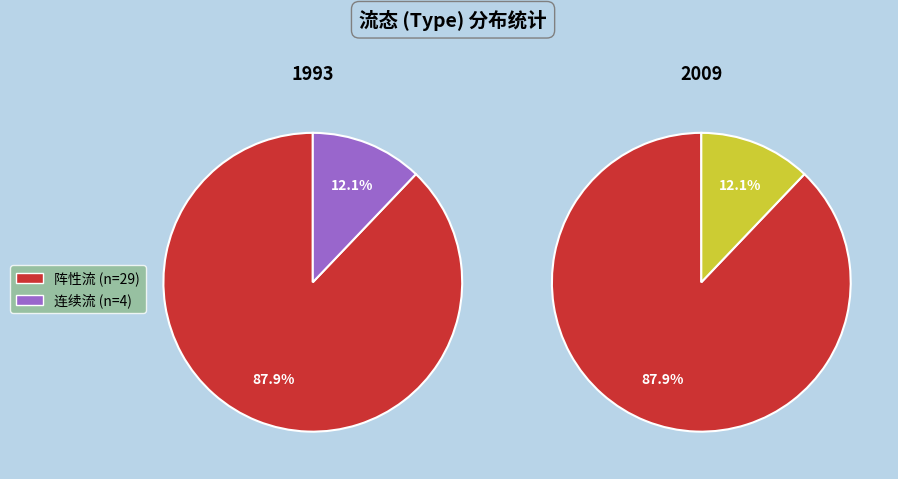

To the nearest percent, what is the difference between the 阵性流 and 连续流 slice percentages?

76%